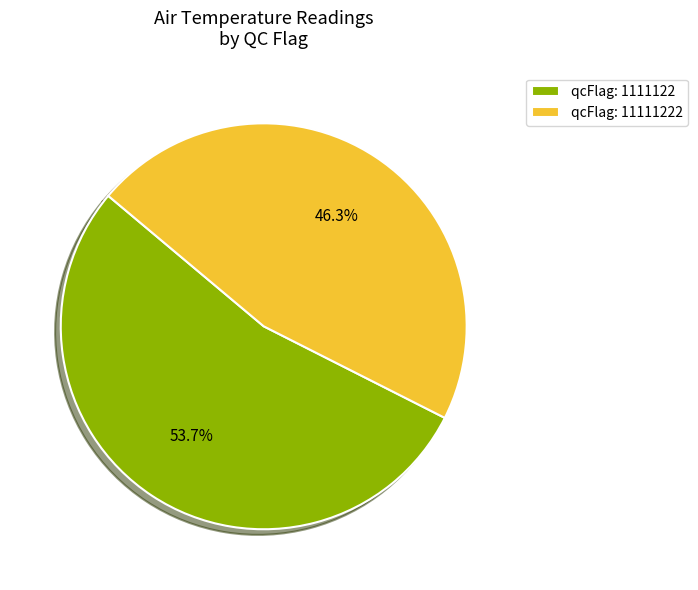

What is the ratio of the value at qcFlag: 1111122 to the value at qcFlag: 11111222?

1.2